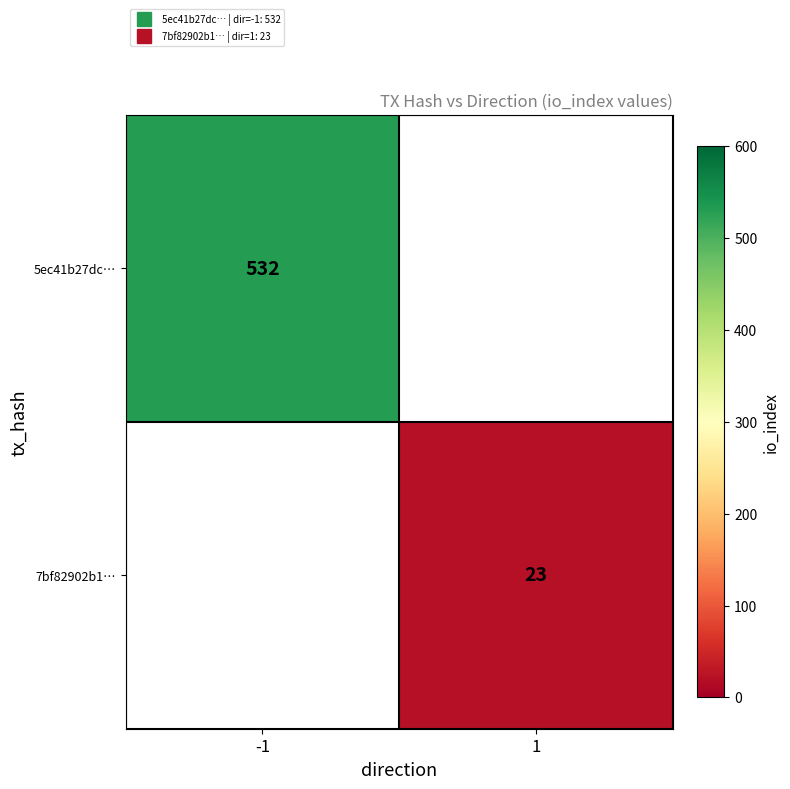

Is the value of 7bf82902b1… at -1 greater than the value of 5ec41b27dc… at 1?

No